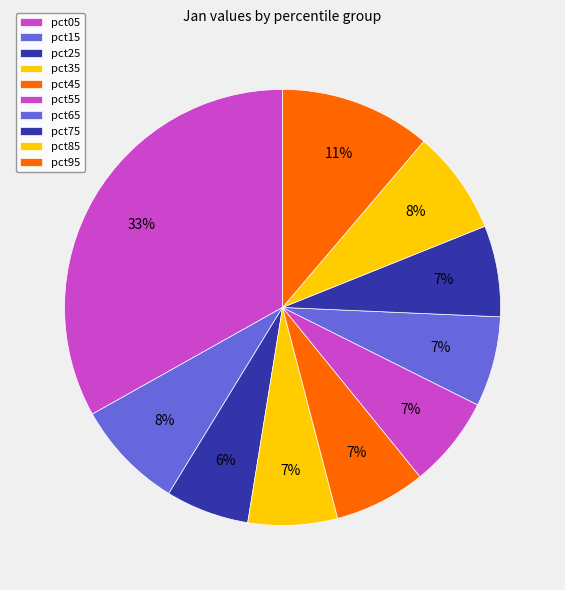

How many segments does this pie chart have?

10